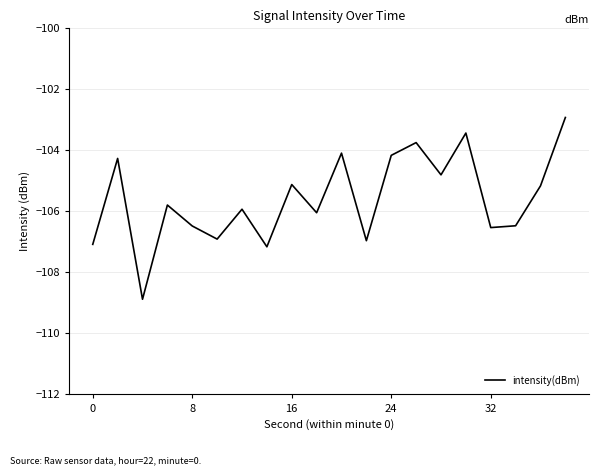

Does the chart have visible grid lines?

Yes